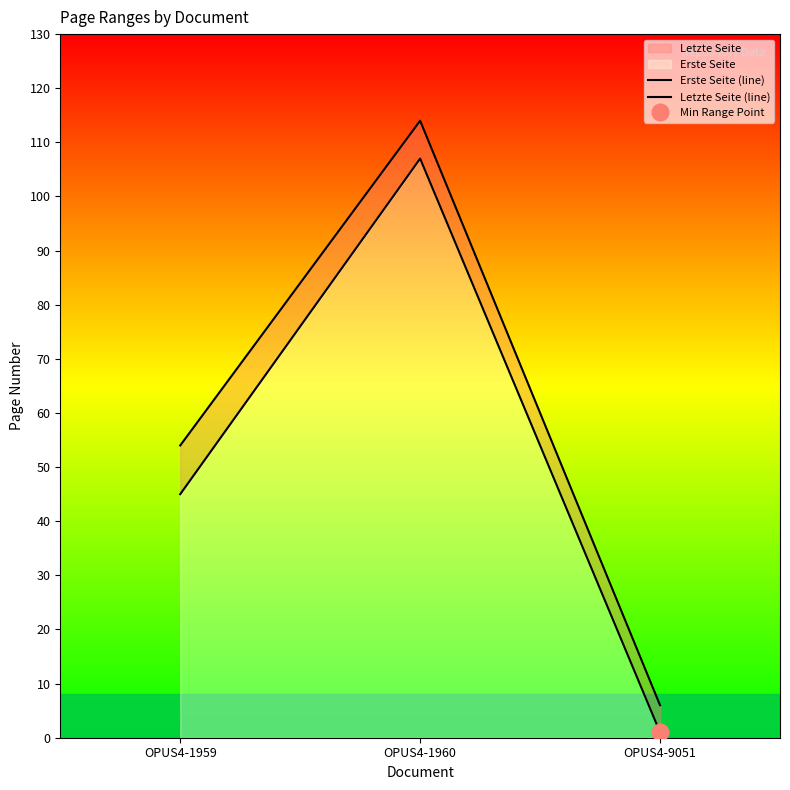

What is the total value across all series at OPUS4-1960?

221